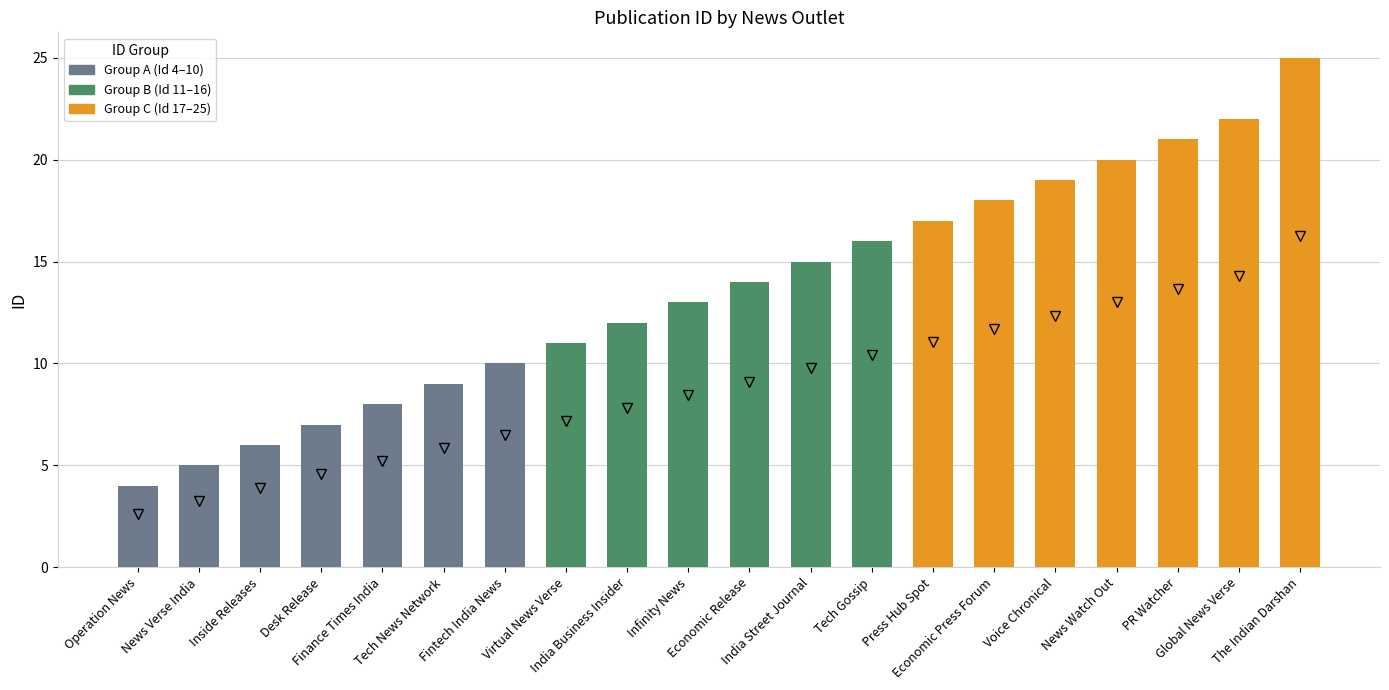

Reading left to right, transcribe all the data shown in this chart.

Operation News=4	News Verse India=5	Inside Releases=6	Desk Release=7	Finance Times India=8	Tech News Network=9	Fintech India News=10	Virtual News Verse=11	India Business Insider=12	Infinity News=13	Economic Release=14	India Street Journal=15	Tech Gossip=16	Press Hub Spot=17	Economic Press Forum=18	Voice Chronical=19	News Watch Out=20	PR Watcher=21	Global News Verse=22	The Indian Darshan=25